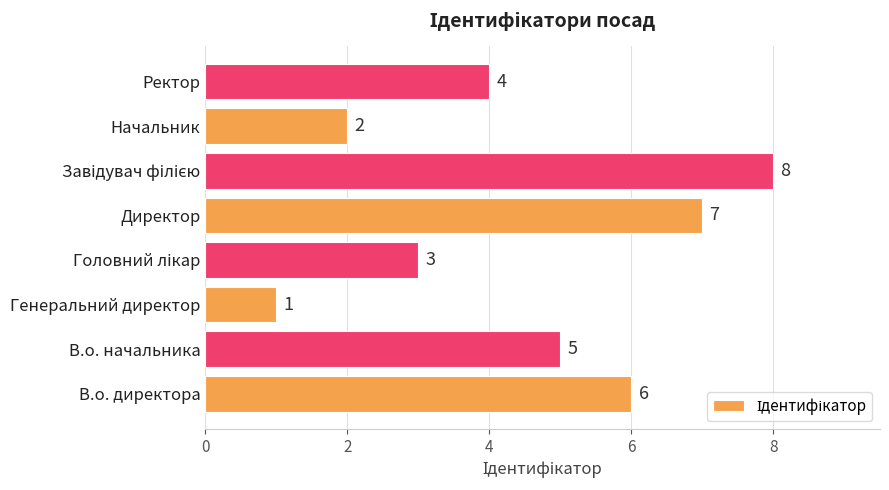

What is the difference between the maximum and minimum values?

7